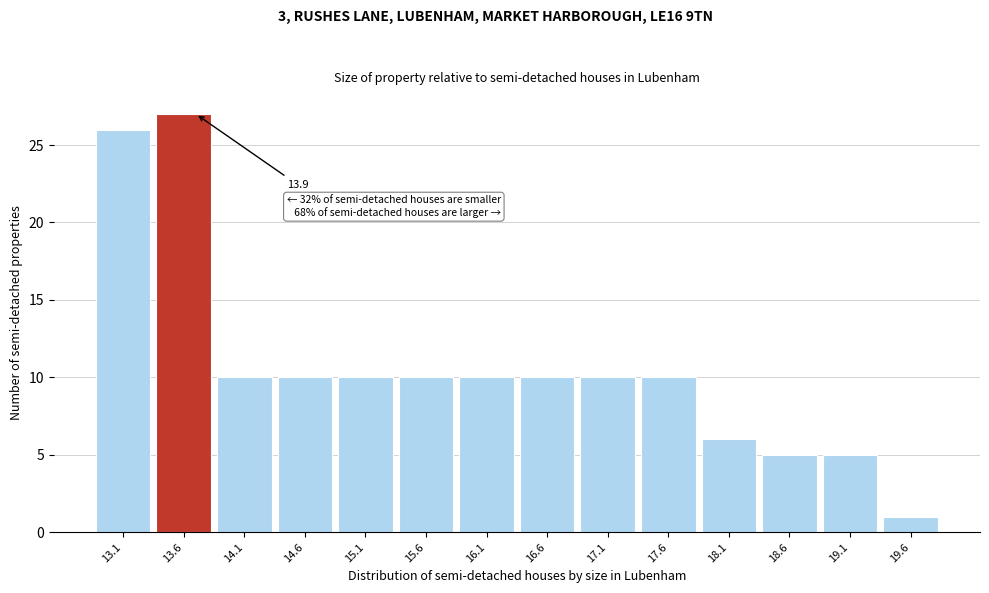

Reading left to right, extract all data points from this chart.

26	27	10	10	10	10	10	10	10	10	6	5	5	1